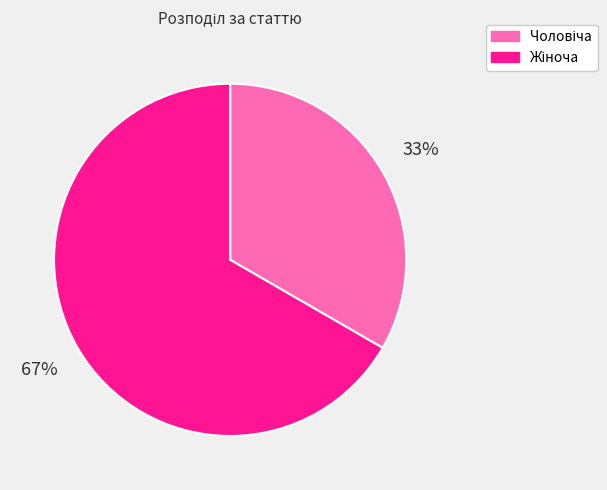

To the nearest percent, what is the average slice percentage?

50%